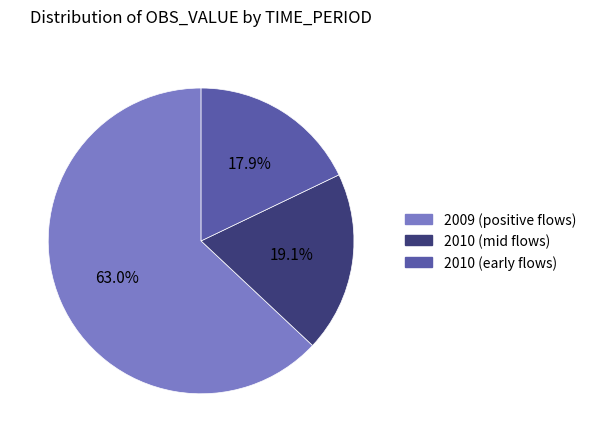

Does any single category account for the majority?

Yes